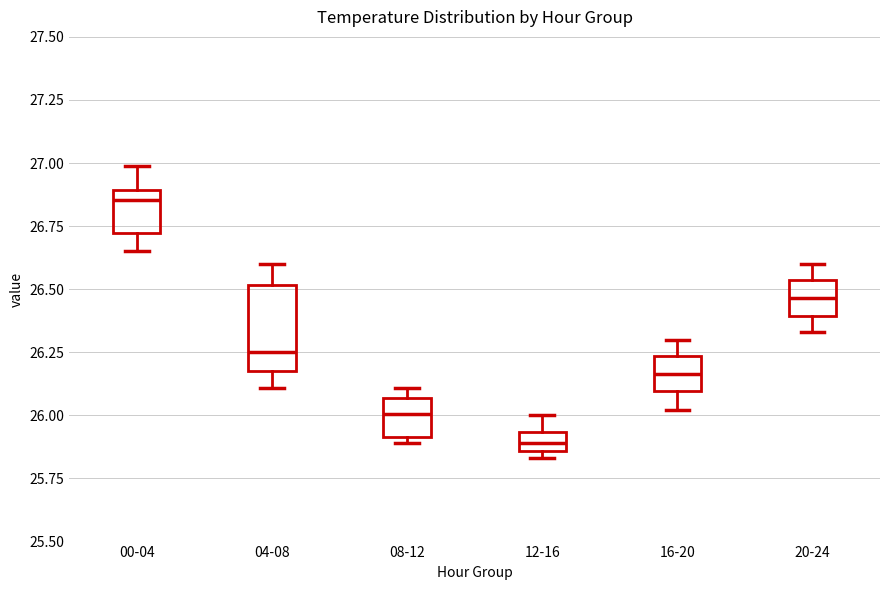

Which box's median line is the lowest?

12-16